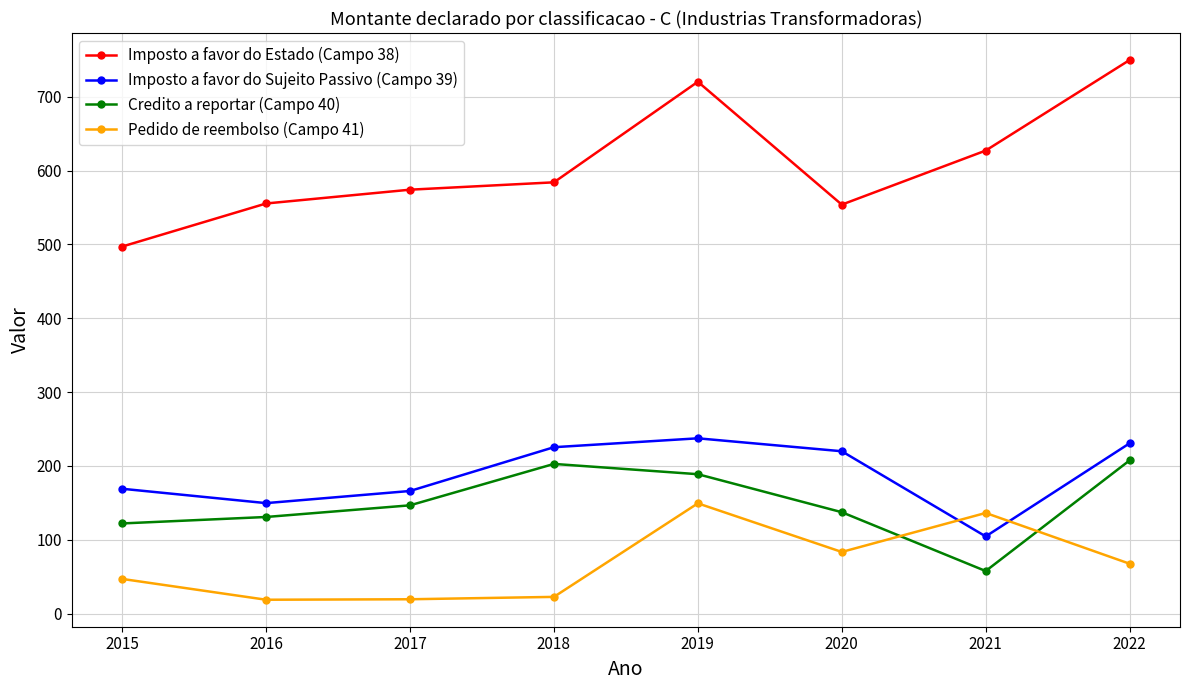

At which category is the sum across all series the highest?

2019